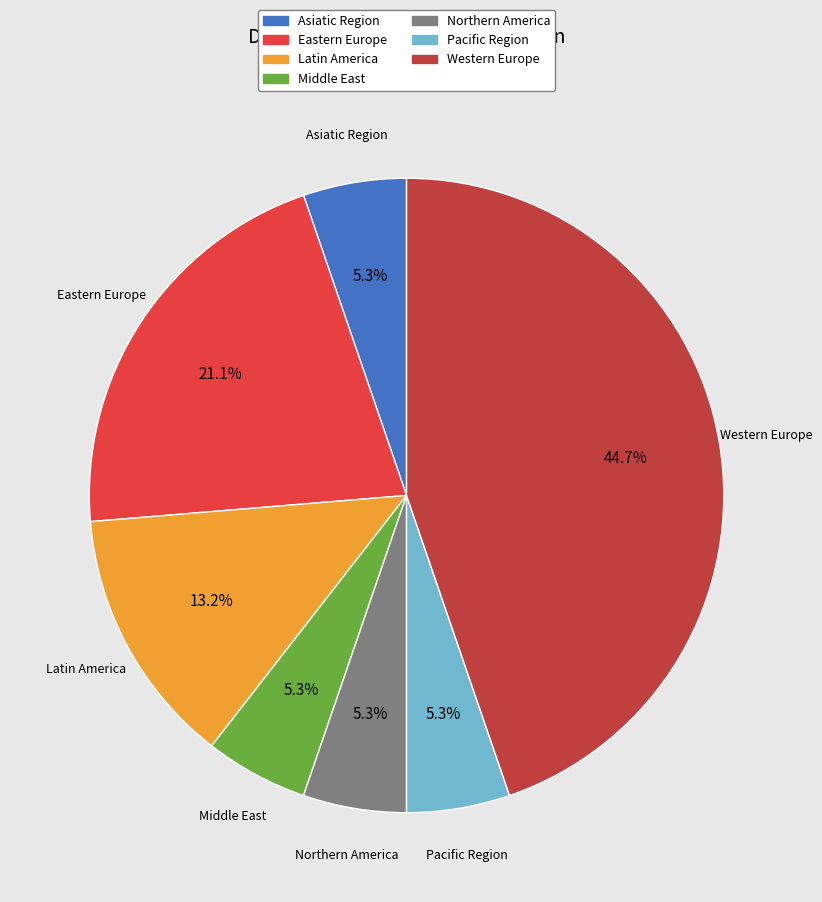

How many slices are in this pie chart?

7